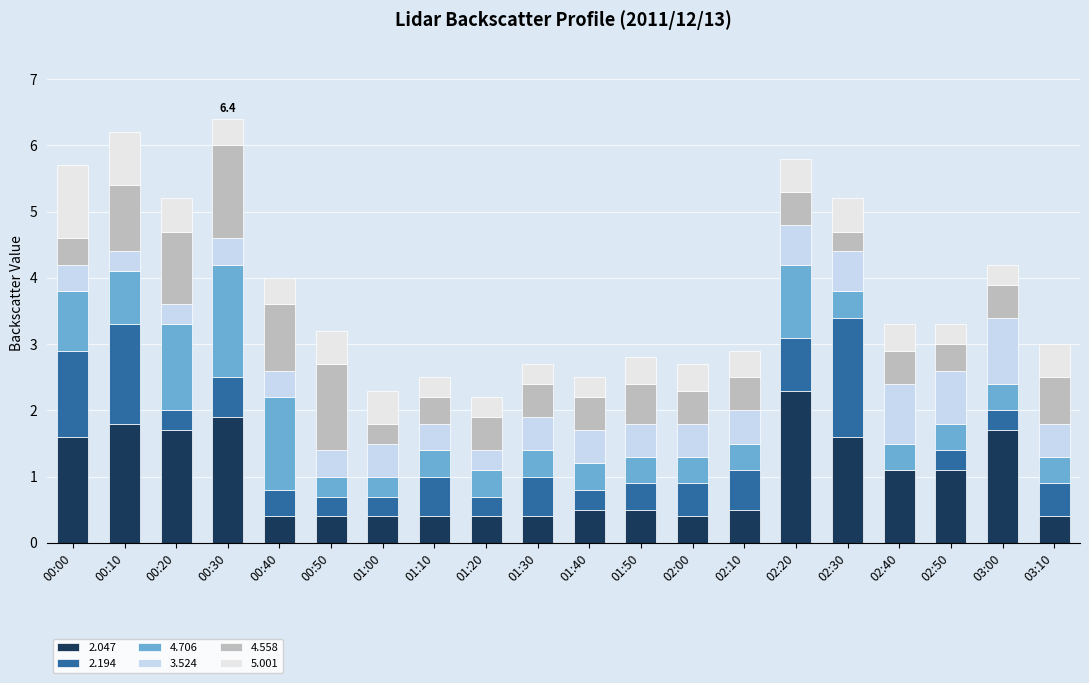

Rank the categories by 3.524 value from lowest to highest.

00:10, 00:20, 01:20, 00:00, 00:30, 00:40, 00:50, 01:10, 01:00, 01:30, 01:40, 01:50, 02:00, 02:10, 03:10, 02:20, 02:30, 02:50, 02:40, 03:00